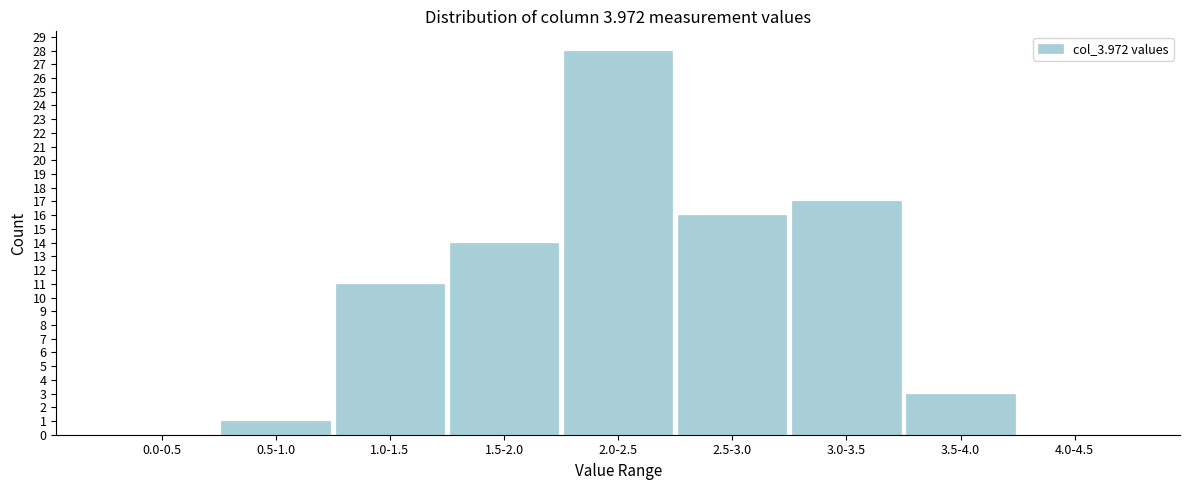

Reading right to left, extract all data points from this chart.

4.0-4.5=0	3.5-4.0=3	3.0-3.5=17	2.5-3.0=16	2.0-2.5=28	1.5-2.0=14	1.0-1.5=11	0.5-1.0=1	0.0-0.5=0